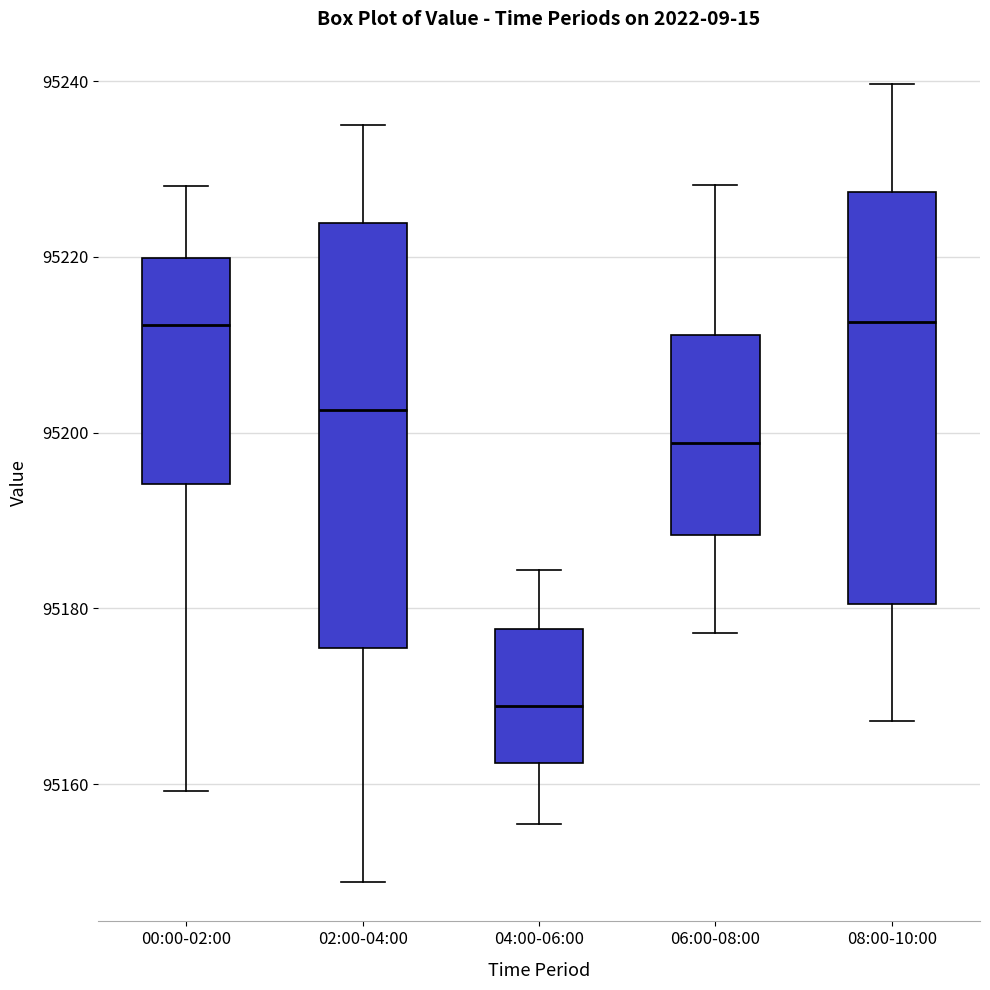

Reading left to right, read every box against the y-axis: the position of its median line, the range the box covers, and the ends of its whiskers. The values are not printed on the chart, so give them approximately, as read against the axis.

00:00-02:00: median 95212, box 95194 to 95220, whiskers 95160 to 95228
02:00-04:00: median 95202, box 95176 to 95224, whiskers 95148 to 95236
04:00-06:00: median 95168, box 95162 to 95178, whiskers 95156 to 95184
06:00-08:00: median 95198, box 95188 to 95212, whiskers 95178 to 95228
08:00-10:00: median 95212, box 95180 to 95228, whiskers 95168 to 95240